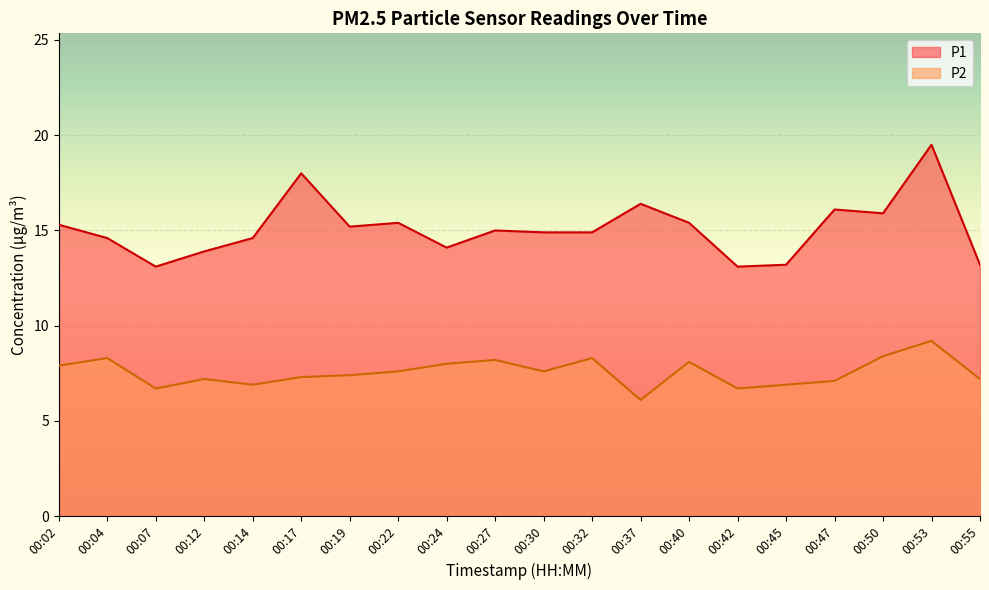

Reading left to right, what are all the values shown in this chart?

P1: 00:02=15.3	00:04=14.6	00:07=13.1	00:12=13.9	00:14=14.6	00:17=18.0	00:19=15.2	00:22=15.4	00:24=14.1	00:27=15.0	00:30=14.9	00:32=14.9	00:37=16.4	00:40=15.4	00:42=13.1	00:45=13.2	00:47=16.1	00:50=15.9	00:53=19.5	00:55=13.2
P2: 00:02=7.9	00:04=8.3	00:07=6.7	00:12=7.2	00:14=6.9	00:17=7.3	00:19=7.4	00:22=7.6	00:24=8.0	00:27=8.2	00:30=7.6	00:32=8.3	00:37=6.1	00:40=8.1	00:42=6.7	00:45=6.9	00:47=7.1	00:50=8.4	00:53=9.2	00:55=7.2